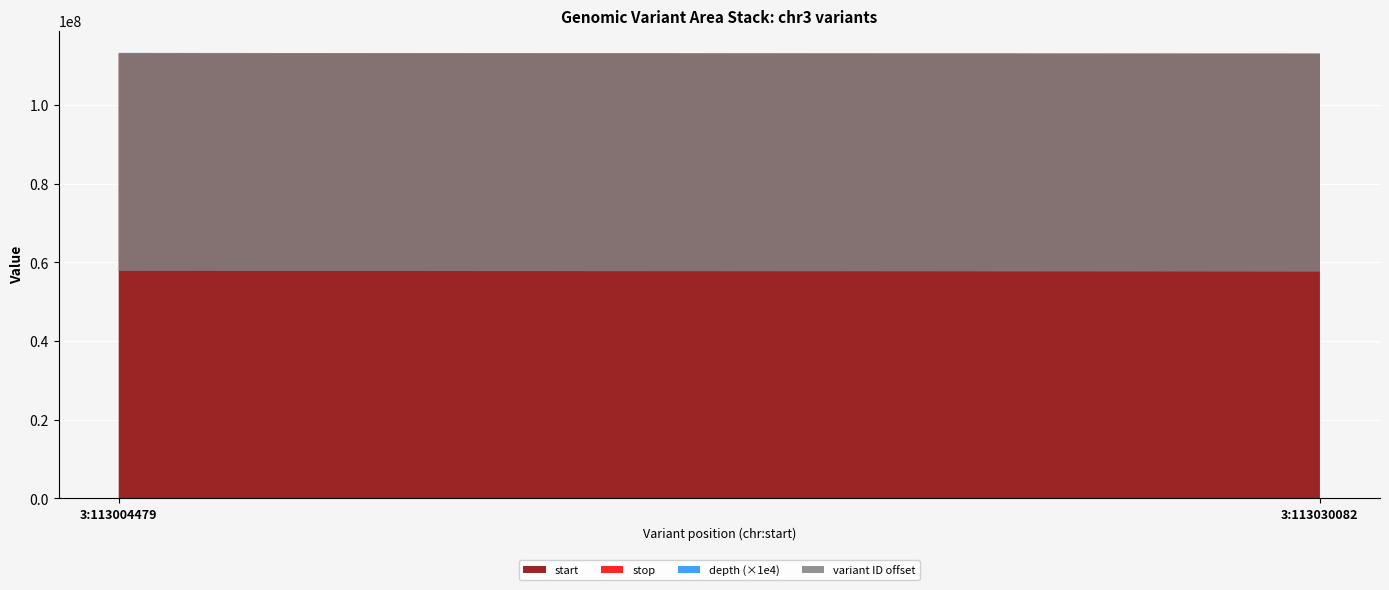

Reading left to right, extract all data points from this chart.

start: 113004479	113030082
stop: 113004480	113030083
depth: 27	7
variant ID: 57603340	57603348